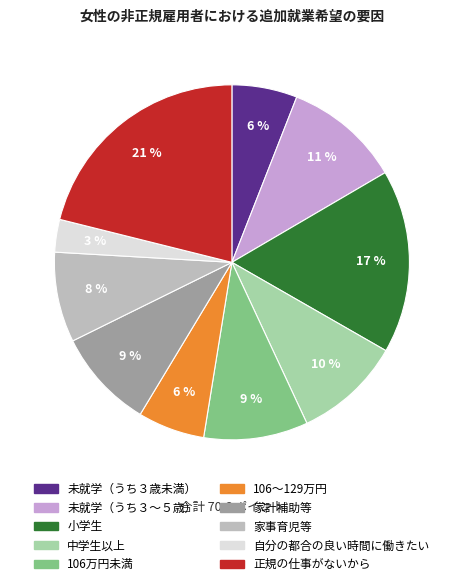

How many segments does this pie chart have?

10